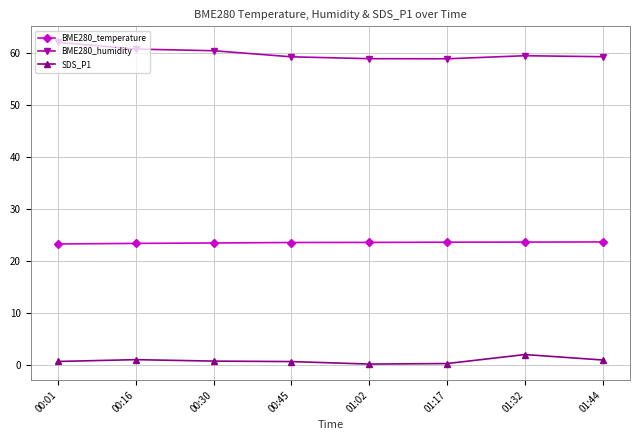

Is the value of BME280_humidity at 00:16 greater than the value of SDS_P1 at 01:32?

Yes